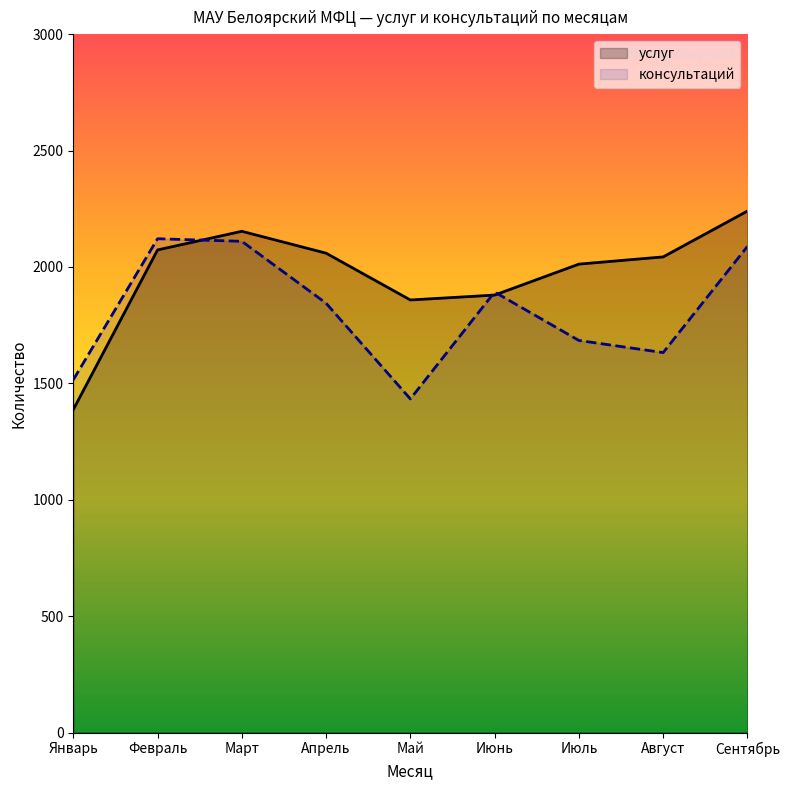

Which series changed the most between Январь and Июль?

услуг